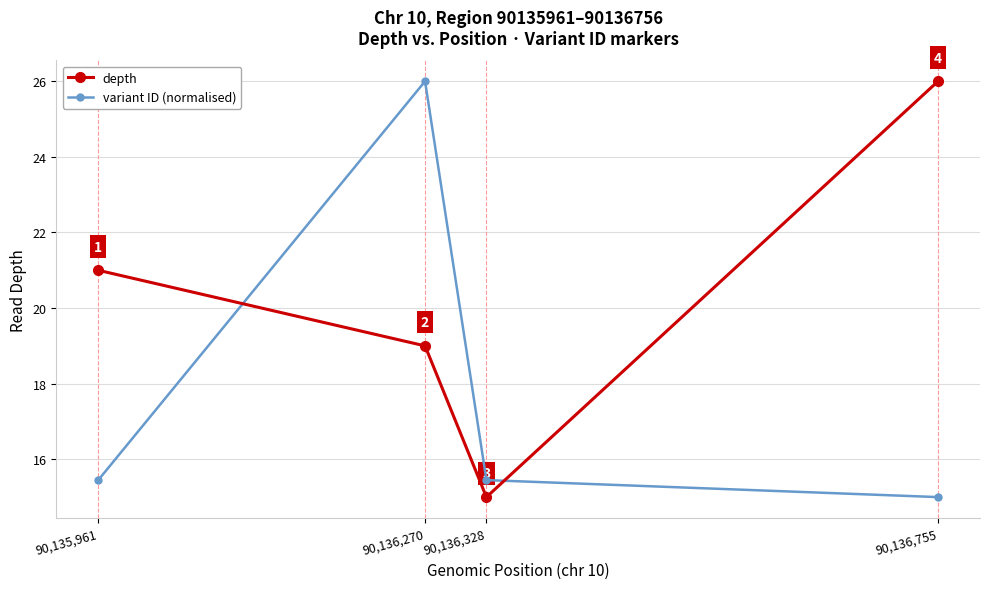

How many distinct data groups are displayed?

2